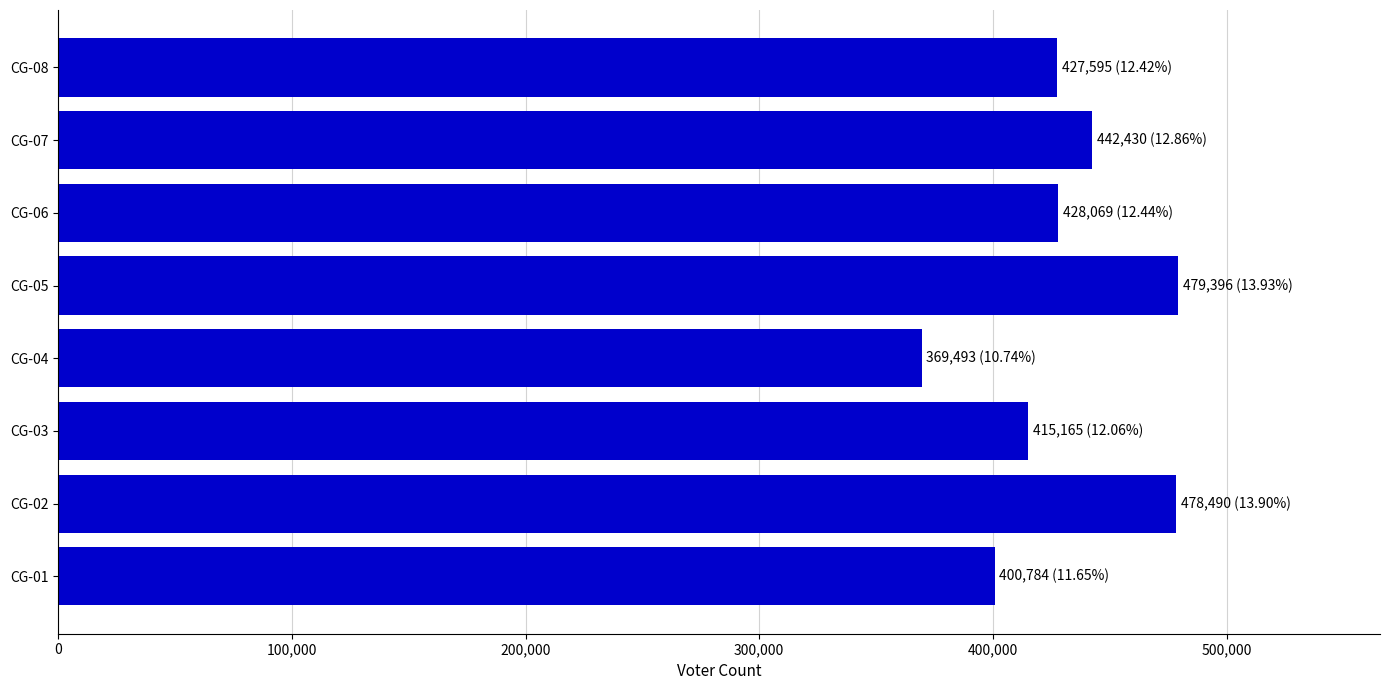

What is the change in value from CG-01 to CG-05?

+78612